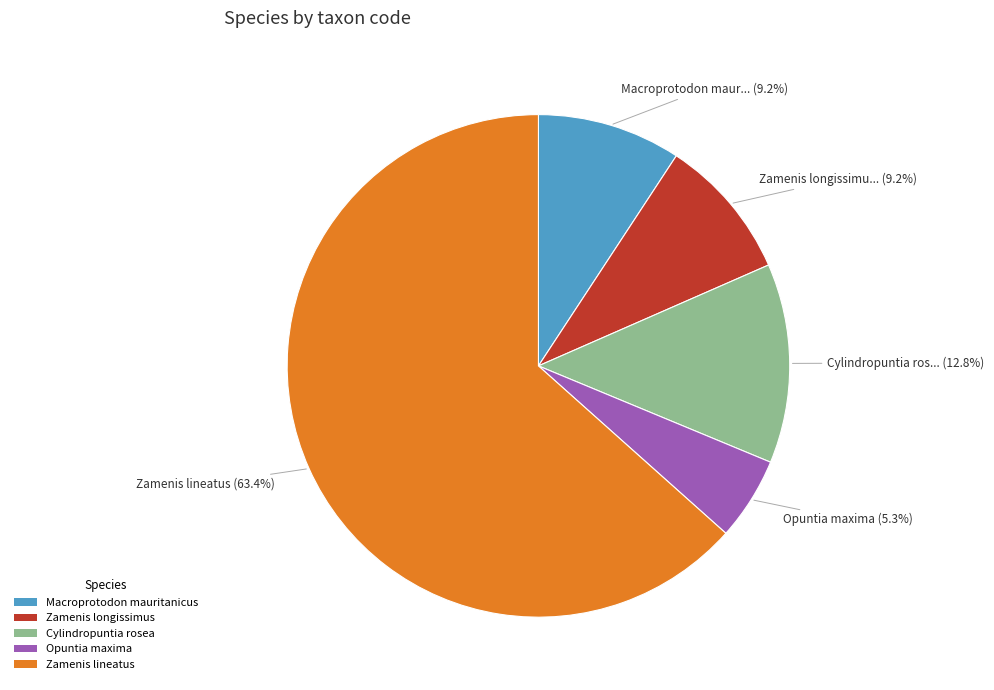

Which slice is the smallest?

Opuntia maxima